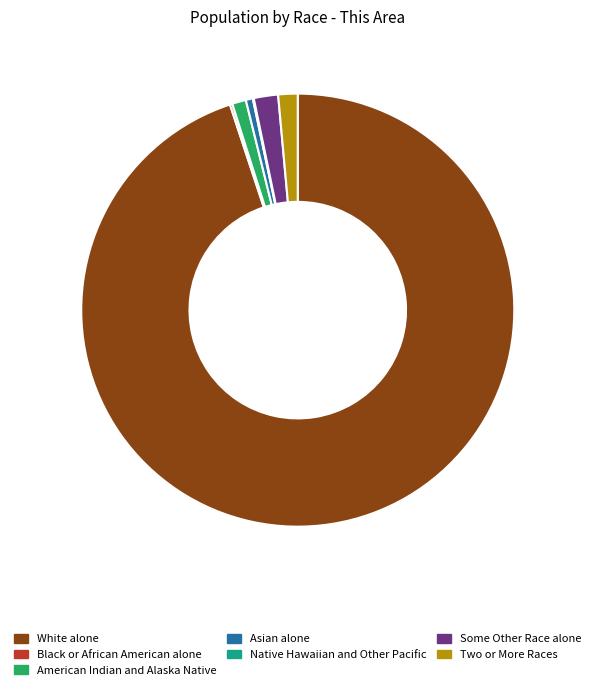

Is it true that White alone is 99% of the pie?

False